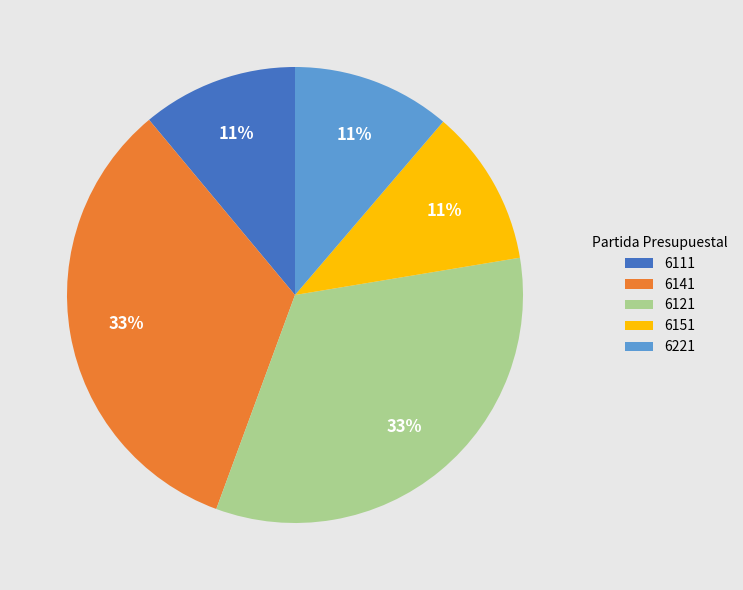

Is there any slice that represents more than half of the pie?

No